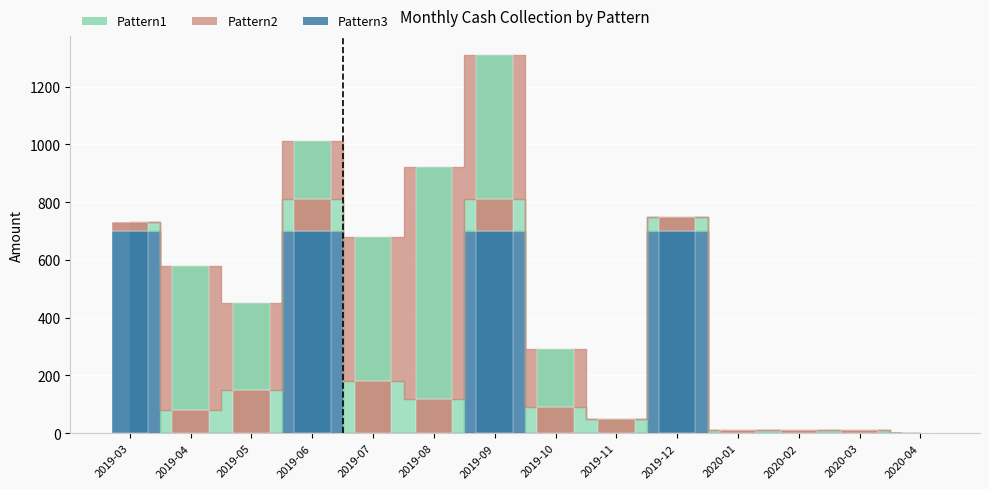

Where is Pattern3 nearest to the value 350?

2019-03